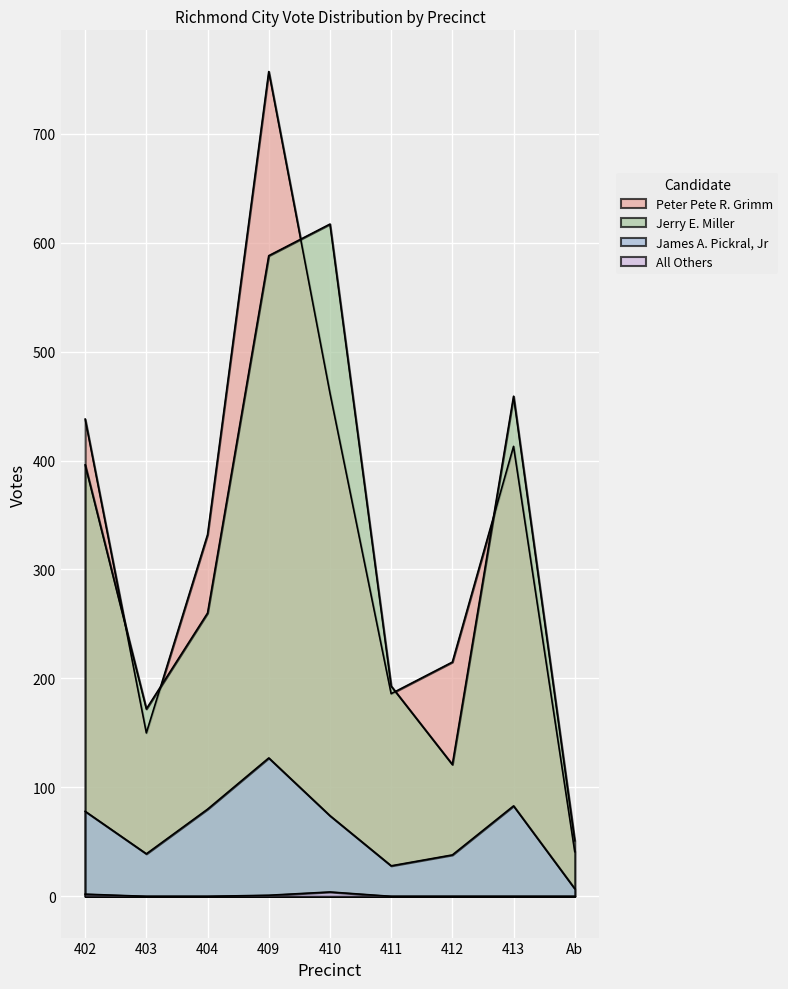

What is the sum of the James A. Pickral, Jr values at 413 and 411?

111